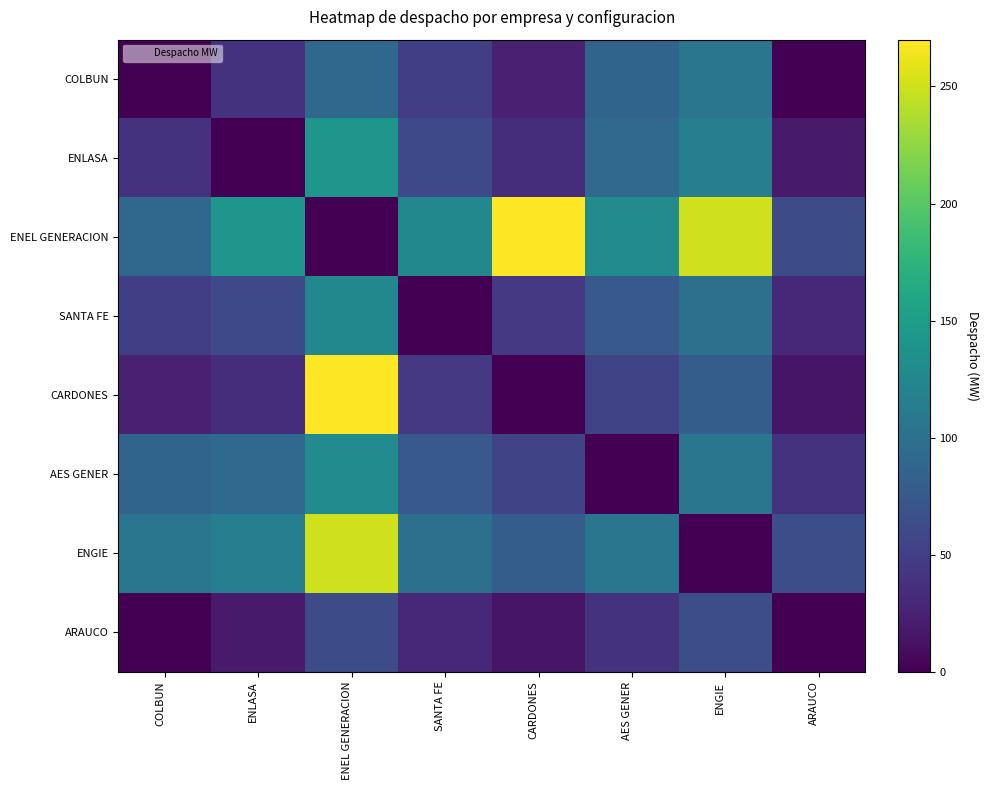

Count the number of data series in this chart.

8